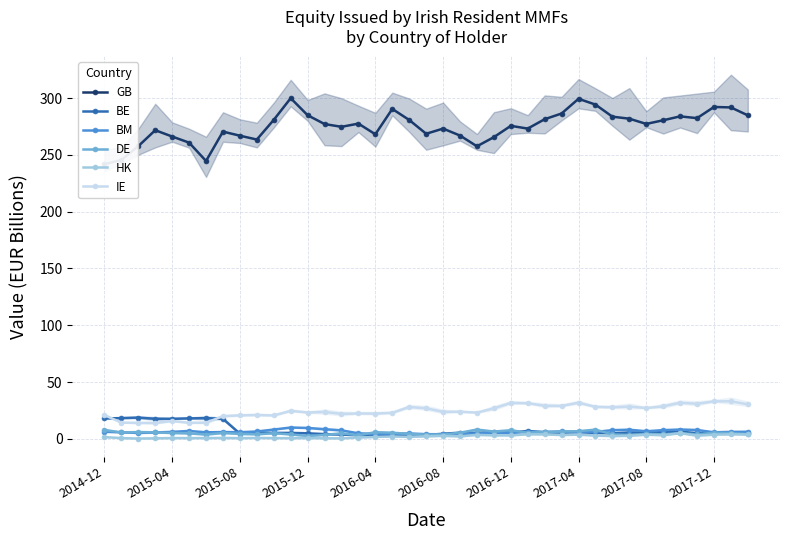

Is it true that IE equals 14.4 at 2016-12?

False